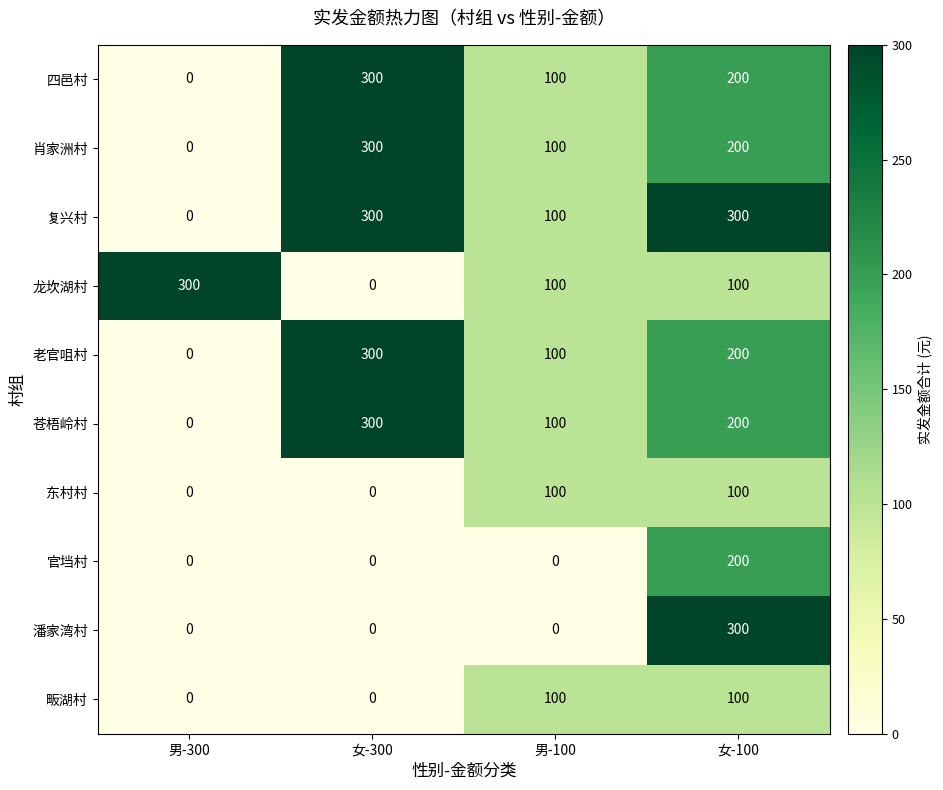

The 复兴村 series shows 513 at 女-300. True or false?

False